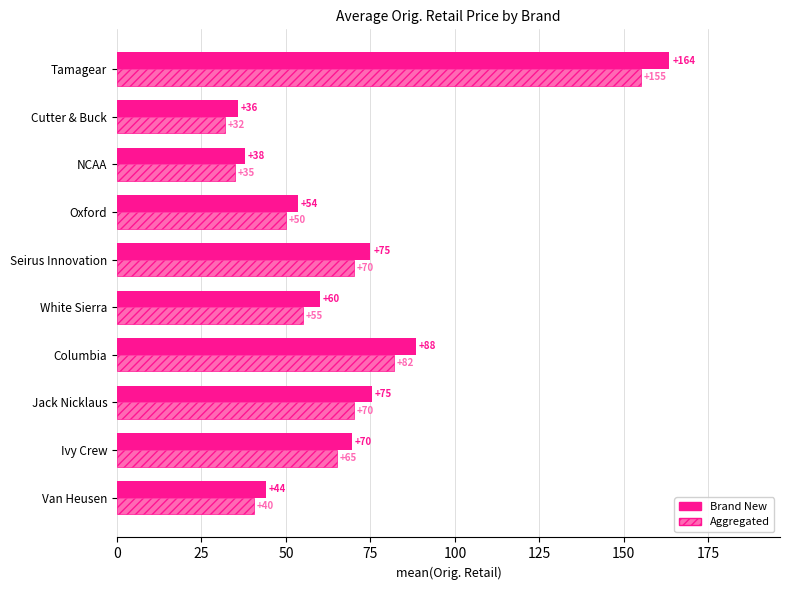

The value of Brand New at NCAA is 57.5. True or false?

False